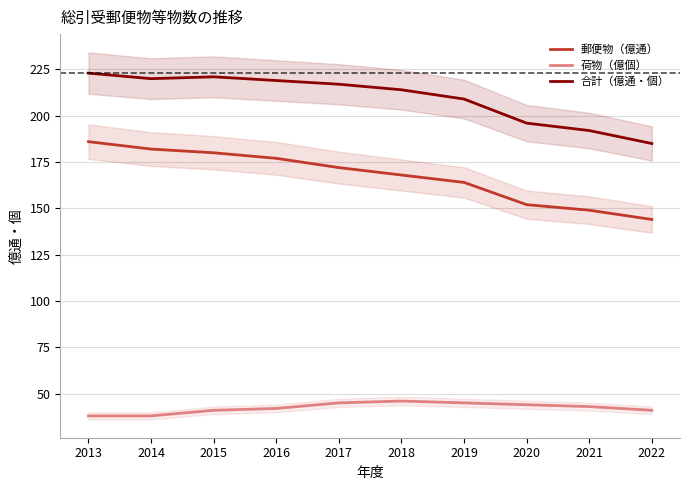

List the series in order of their overall mean, highest first.

合計（億通・個）, 郵便物（億通）, 荷物（億個）